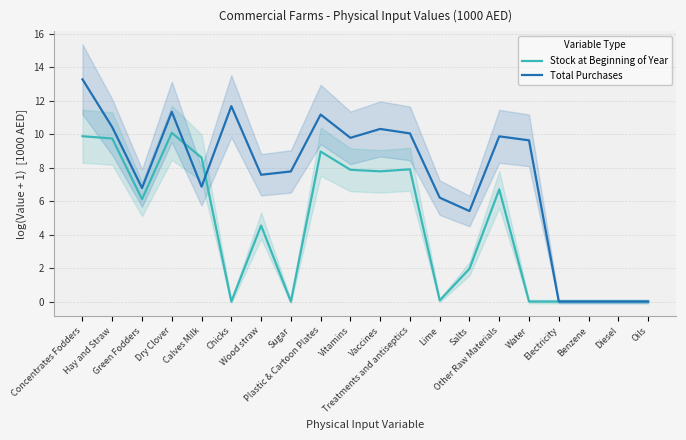

What is the sum of the Stock at Beginning of Year values at Salts and Lime?

2.0